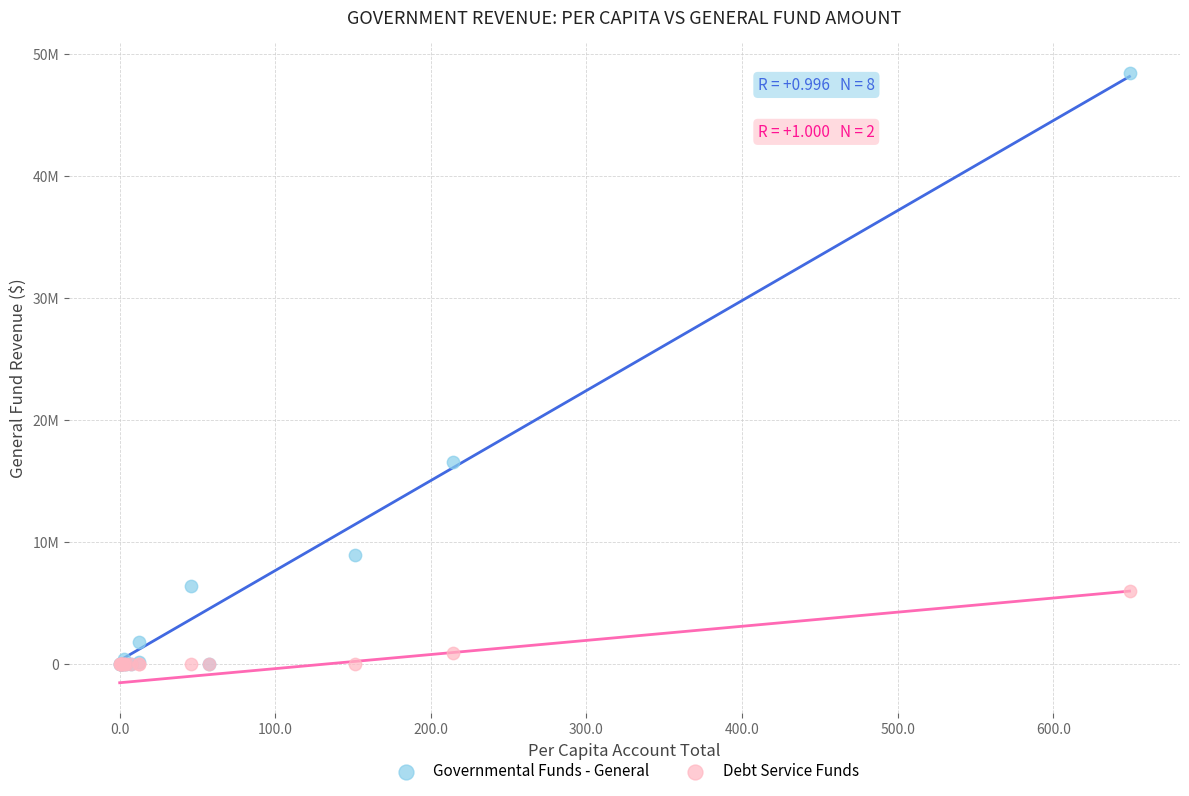

Which series reaches the maximum Y coordinate?

Governmental Funds - General